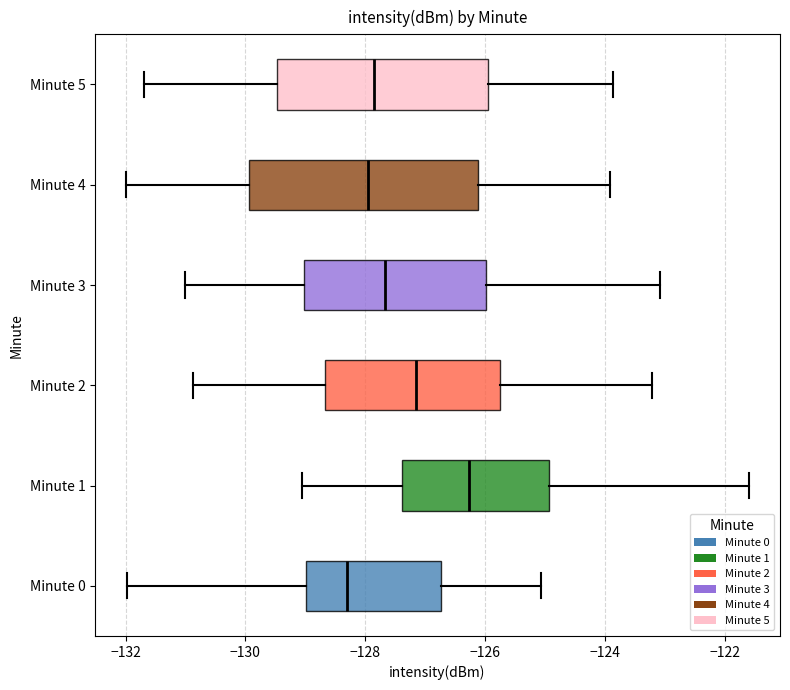

Comparing the boxes themselves (not the whiskers), which one is the widest?

Minute 4